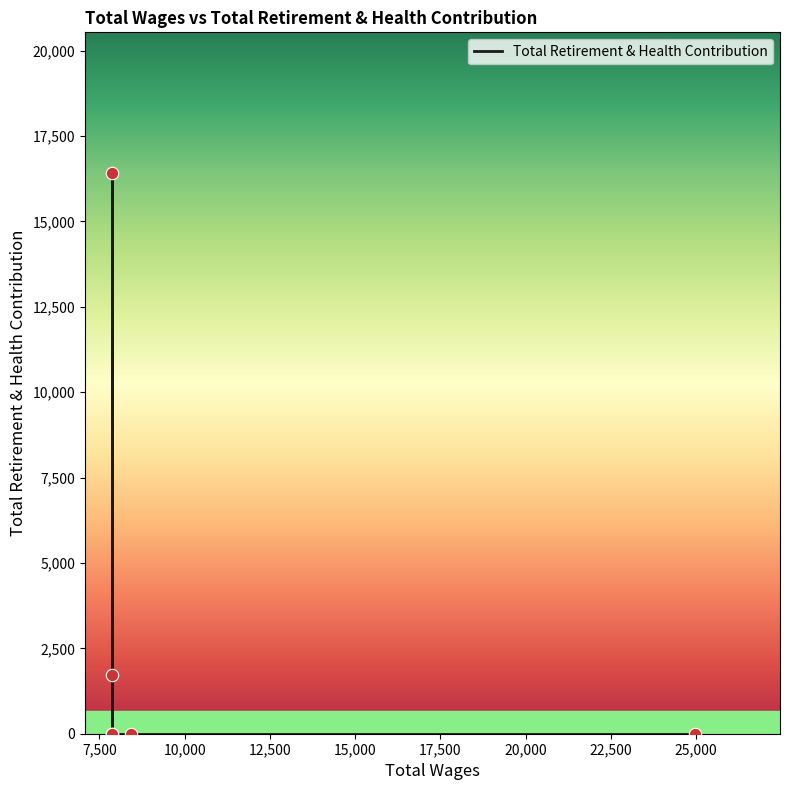

Which has a higher value, 15,000 or 7,500?

7,500